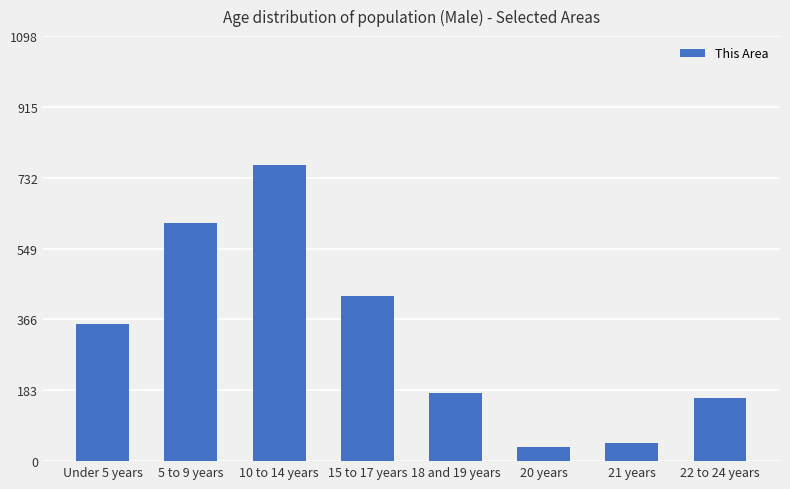

What position from the left is 22 to 24 years?

8